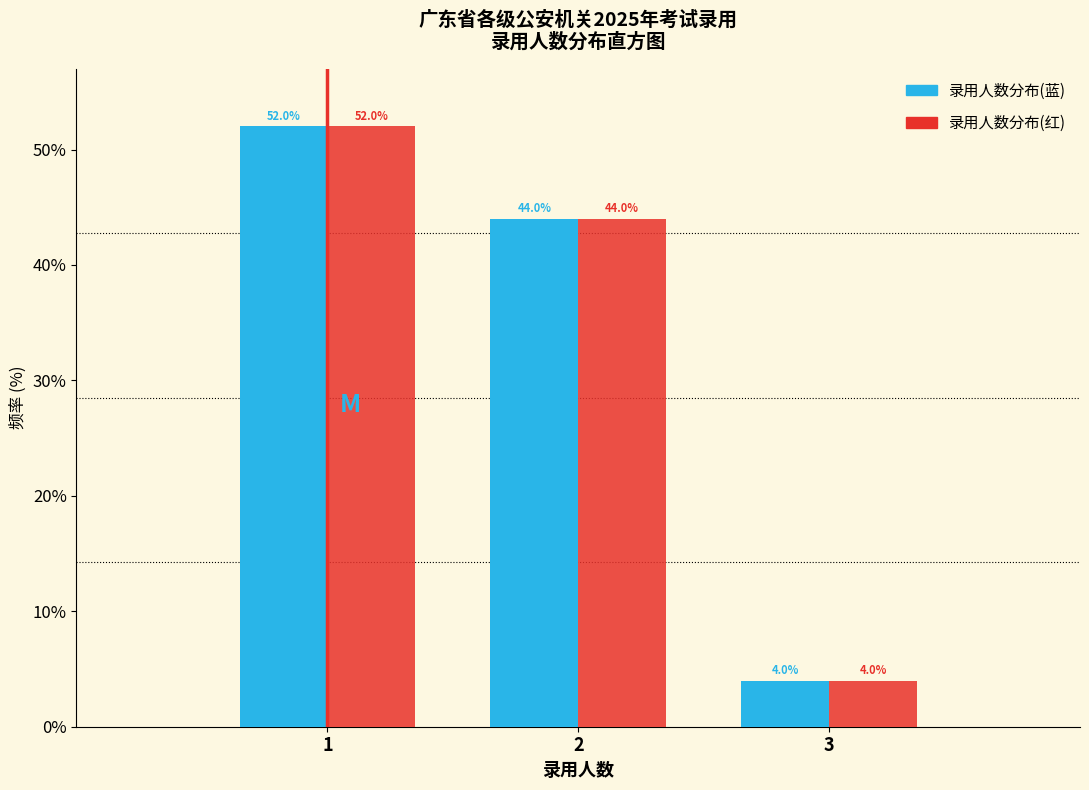

Reading right to left, transcribe all the data shown in this chart.

录用人数分布(蓝): 3=4	2=44	1=52
录用人数分布(红): 3=4	2=44	1=52